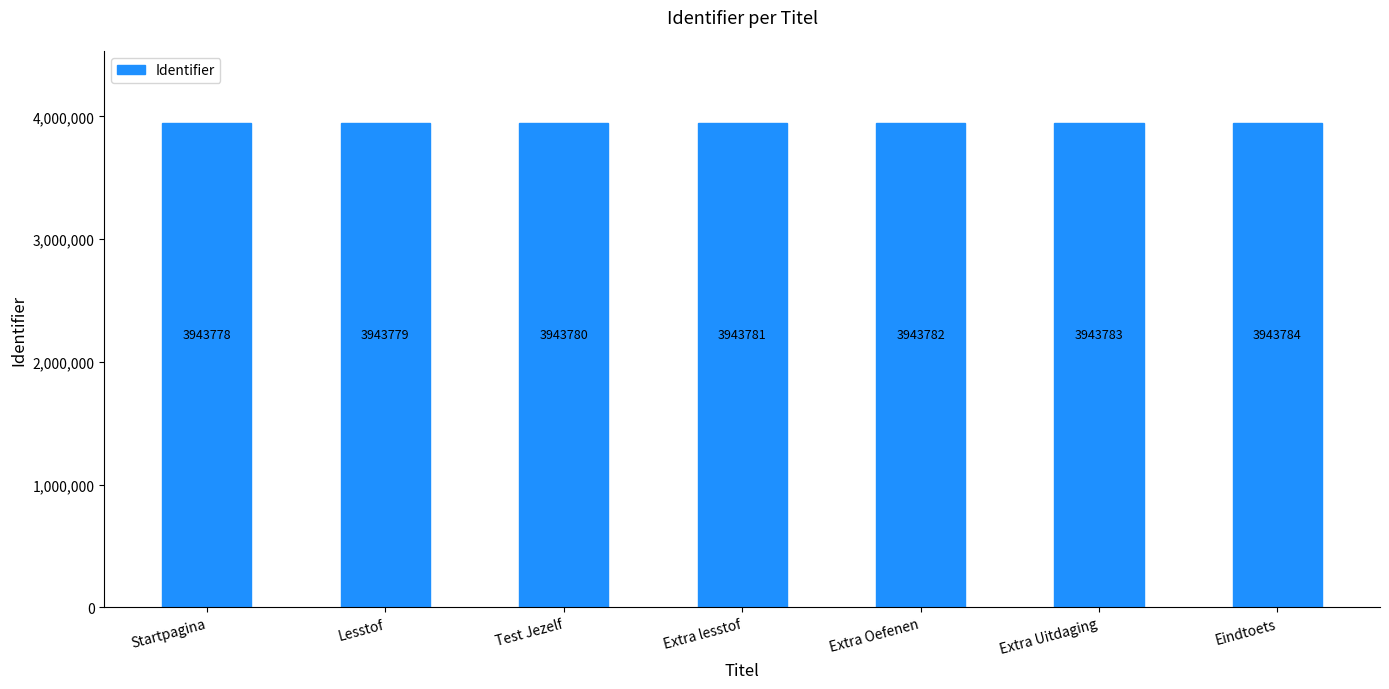

What is the value of the 2nd bar from the left?

3943779